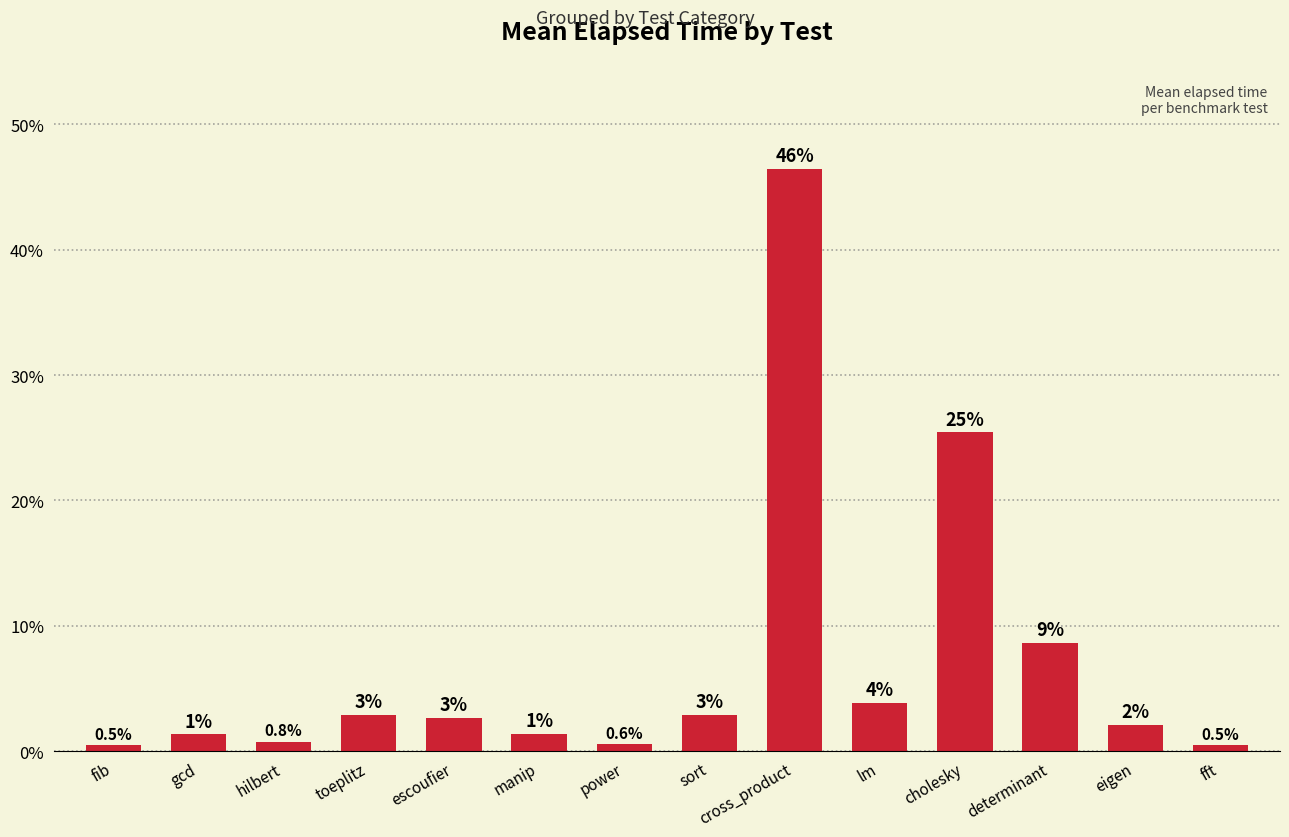

Rank the categories by value from highest to lowest.

cross_product, cholesky, determinant, lm, toeplitz, sort, escoufier, eigen, manip, gcd, hilbert, power, fft, fib